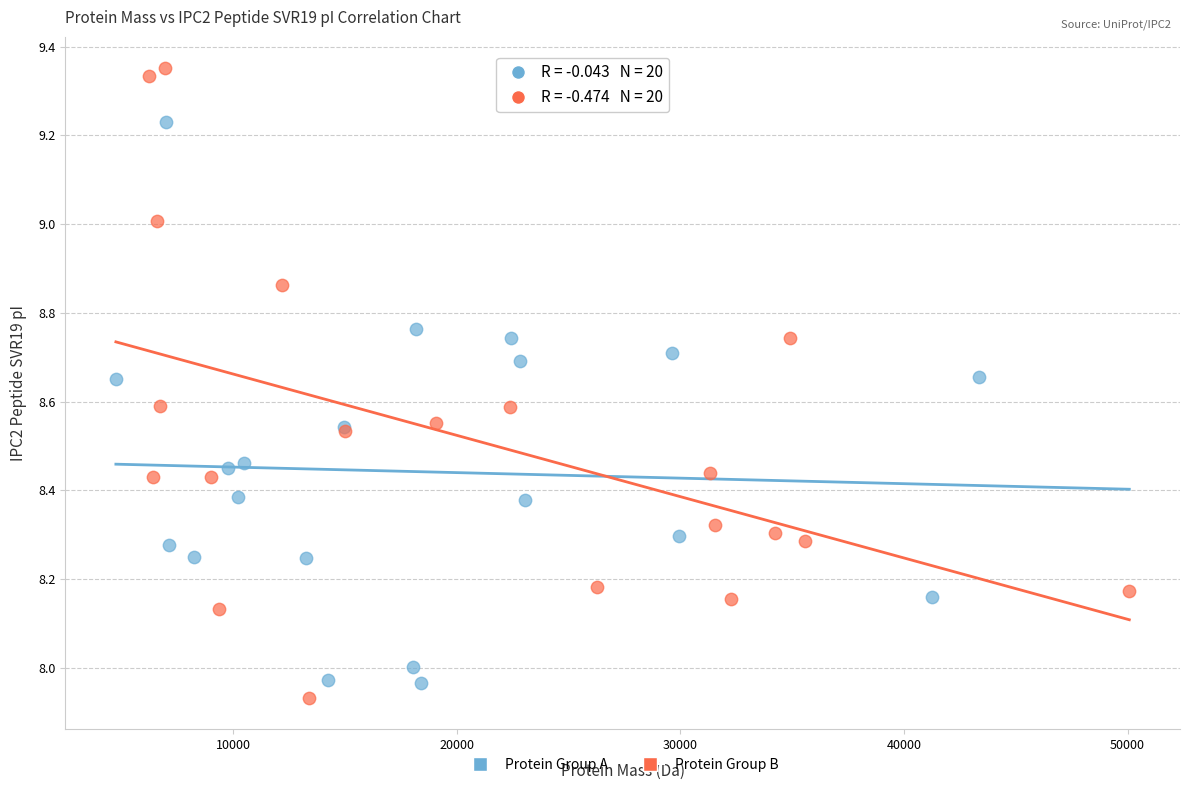

Which series reaches the maximum Y coordinate?

Protein Group B